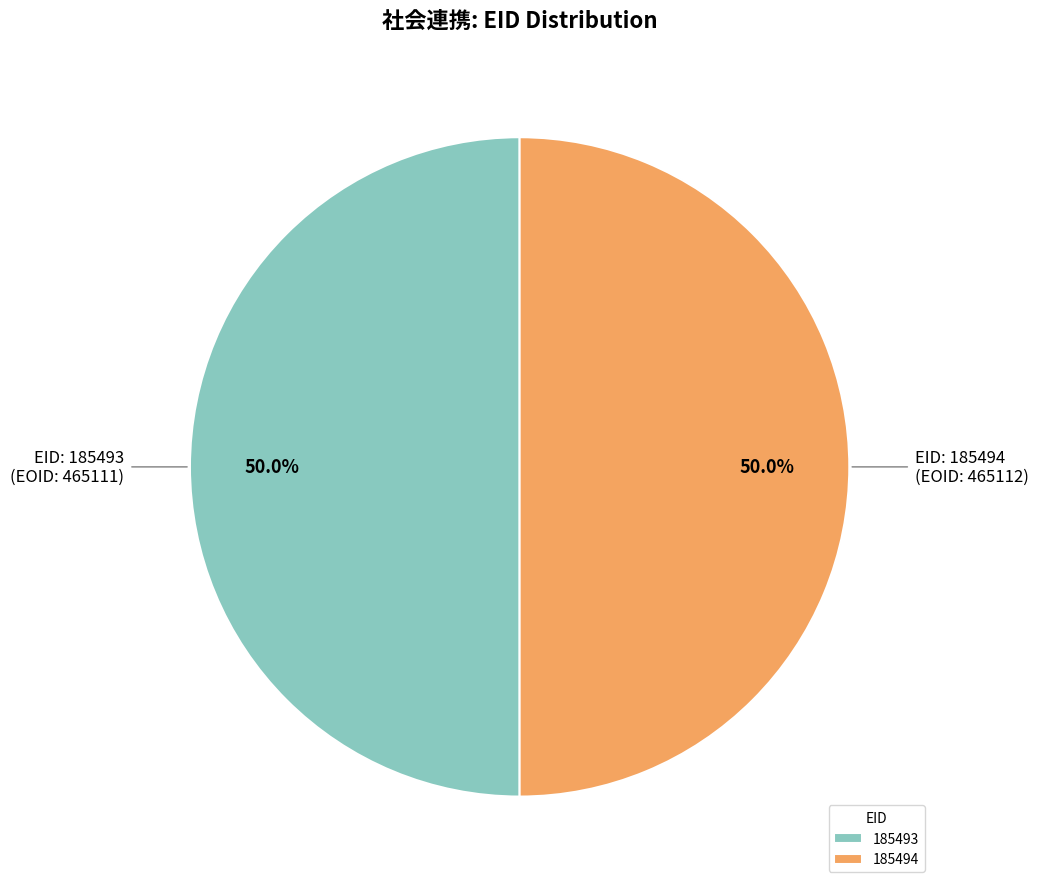

What is the ratio of the value at 185493 to the value at 185494?

1.0